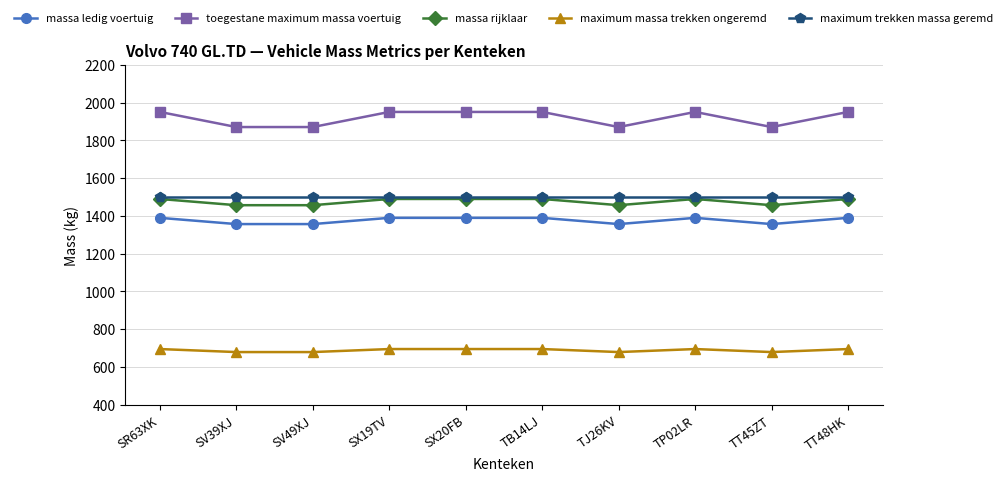

The massa ledig voertuig series shows 1389 at TT48HK. True or false?

True